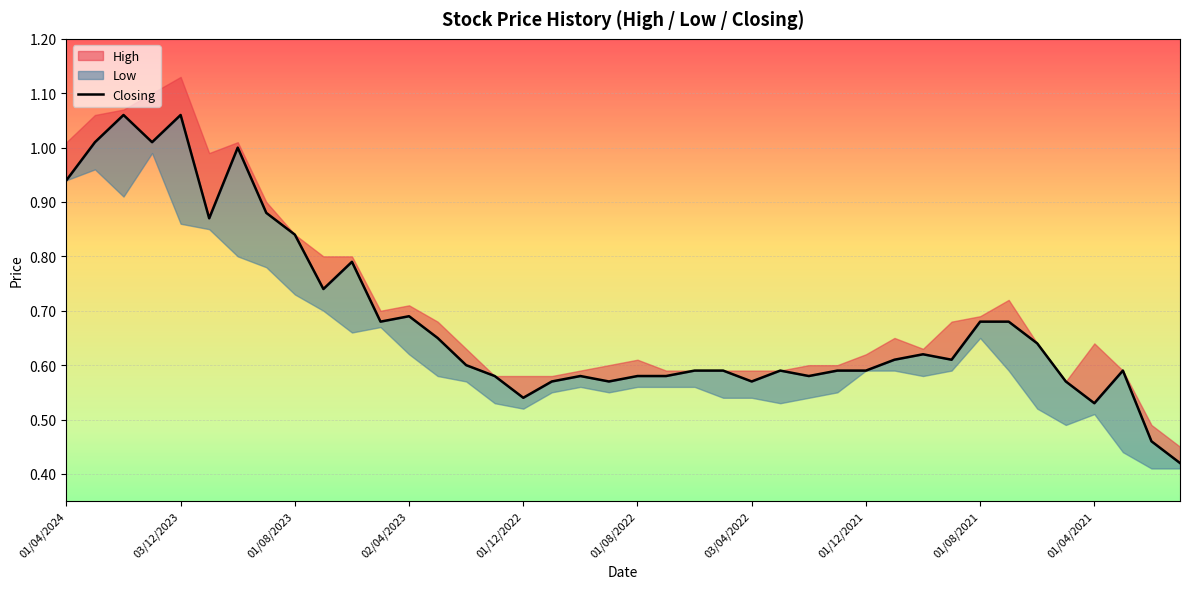

What is the value of the 18th point from the left?

0.6